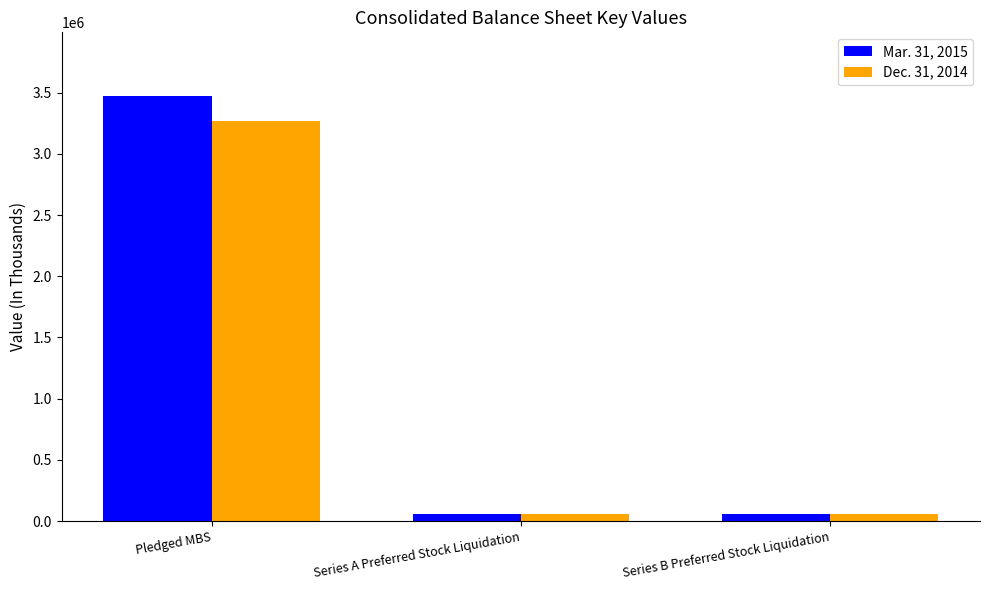

At which label does Mar. 31, 2015 first exceed 57500?

Pledged MBS